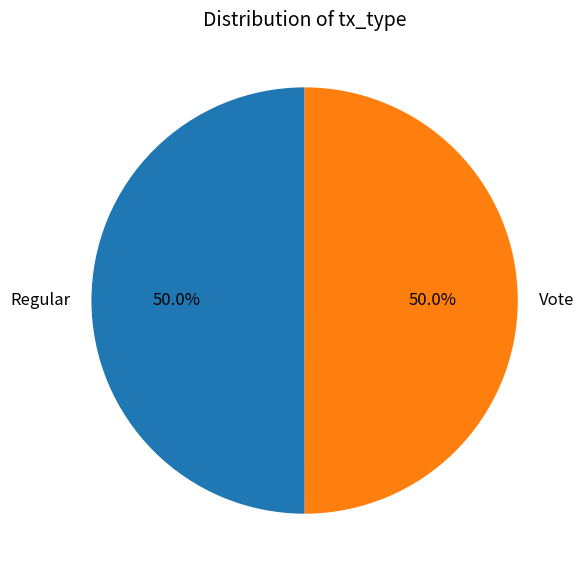

Combined, do Vote and Regular account for over 50%?

Yes